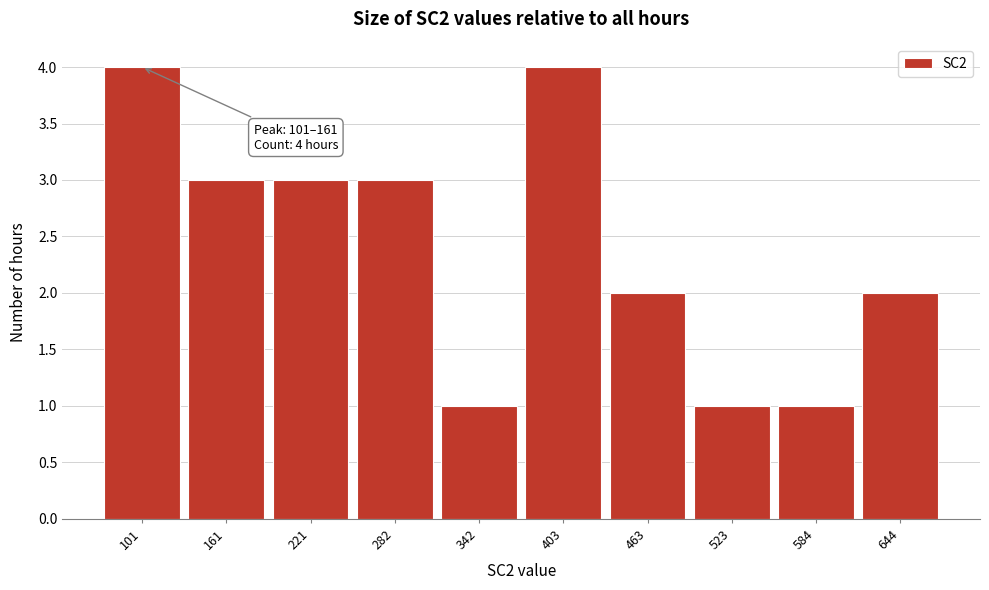

Reading left to right, extract all data points from this chart.

101=4	161=3	221=3	282=3	342=1	403=4	463=2	523=1	584=1	644=2